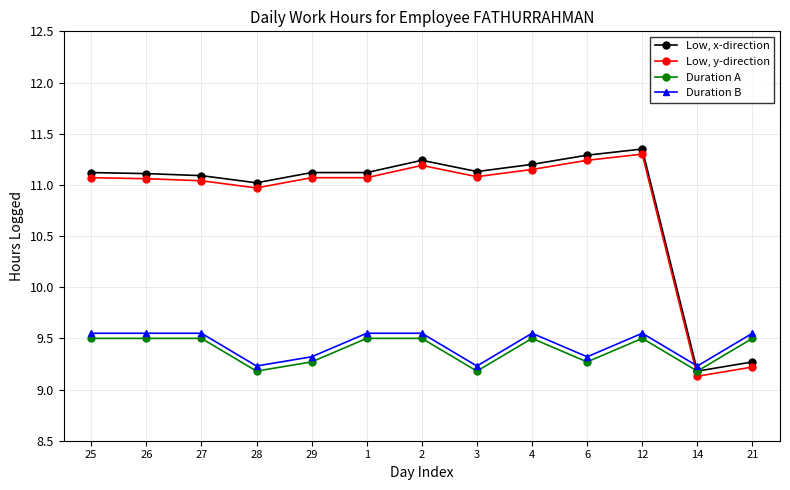

What is the total value across all series at 26?

41.2